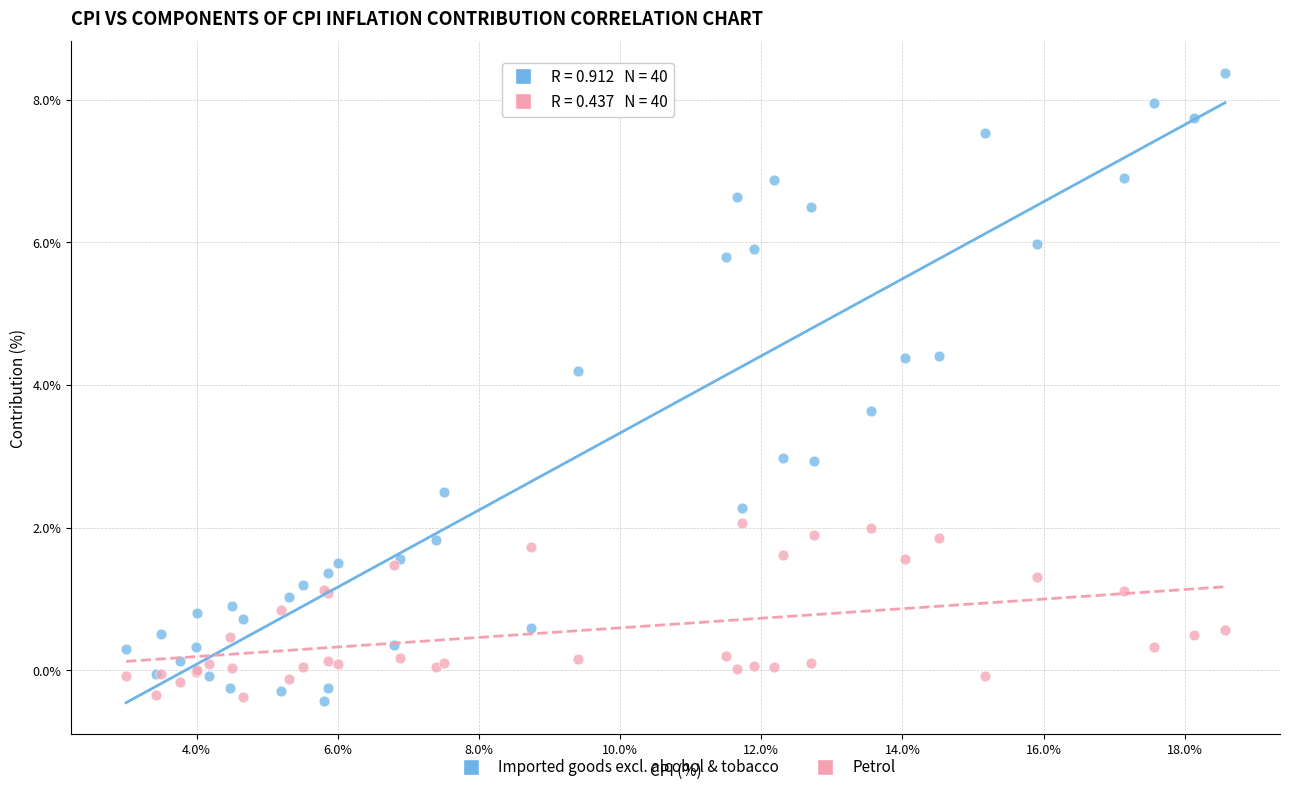

Which series has the widest spread of Y values?

Imported goods excl. alcohol & tobacco